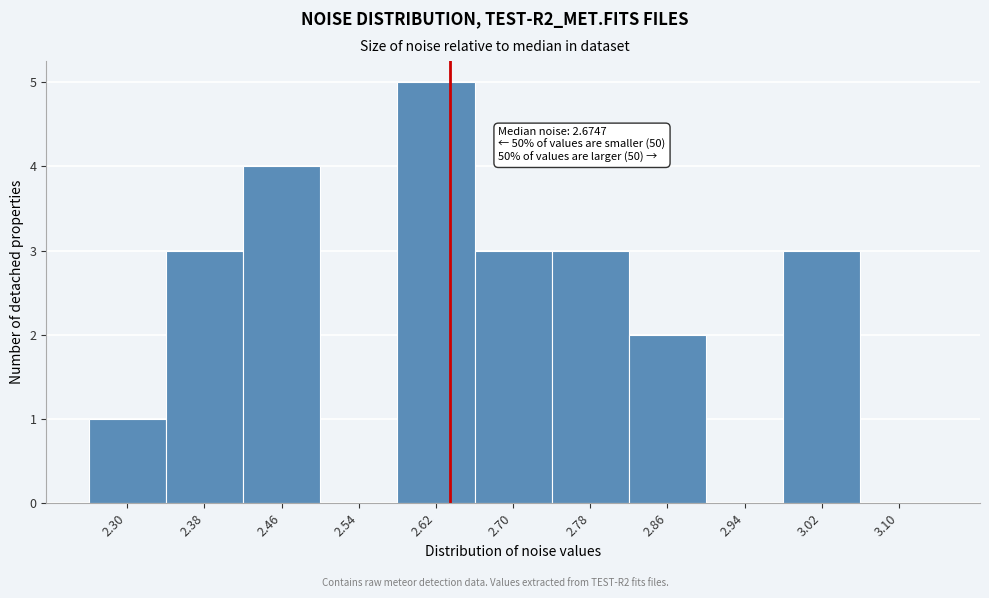

Reading left to right, transcribe all the data shown in this chart.

2.30=1	2.38=3	2.46=4	2.54=0	2.62=5	2.70=3	2.78=3	2.86=2	2.94=0	3.02=3	3.10=0